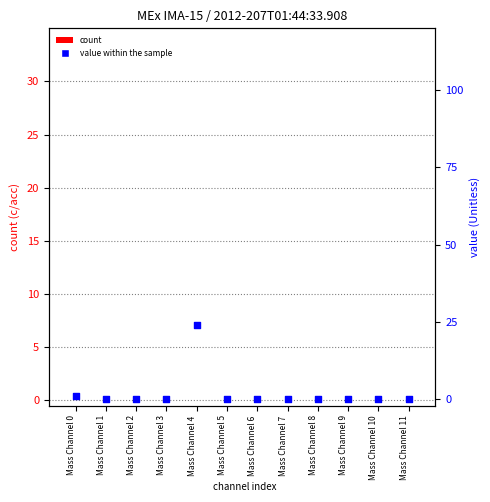

Is the value of percentile rank within the sample at Mass Channel 1 greater than the value of count at Mass Channel 10?

No